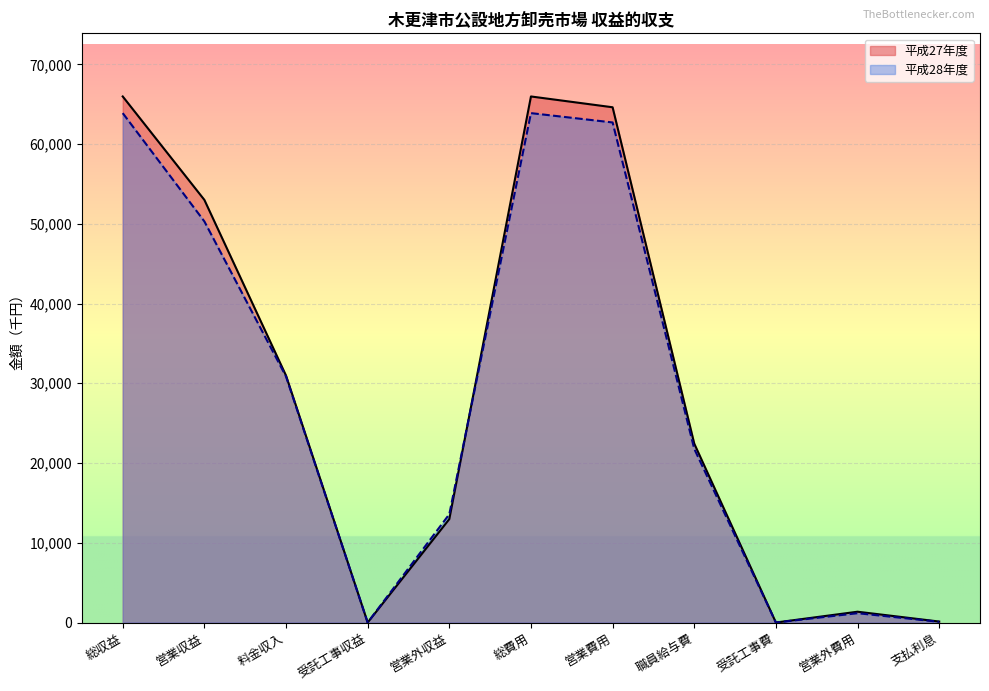

How many data points in 平成28年度 are less than 21781?

5